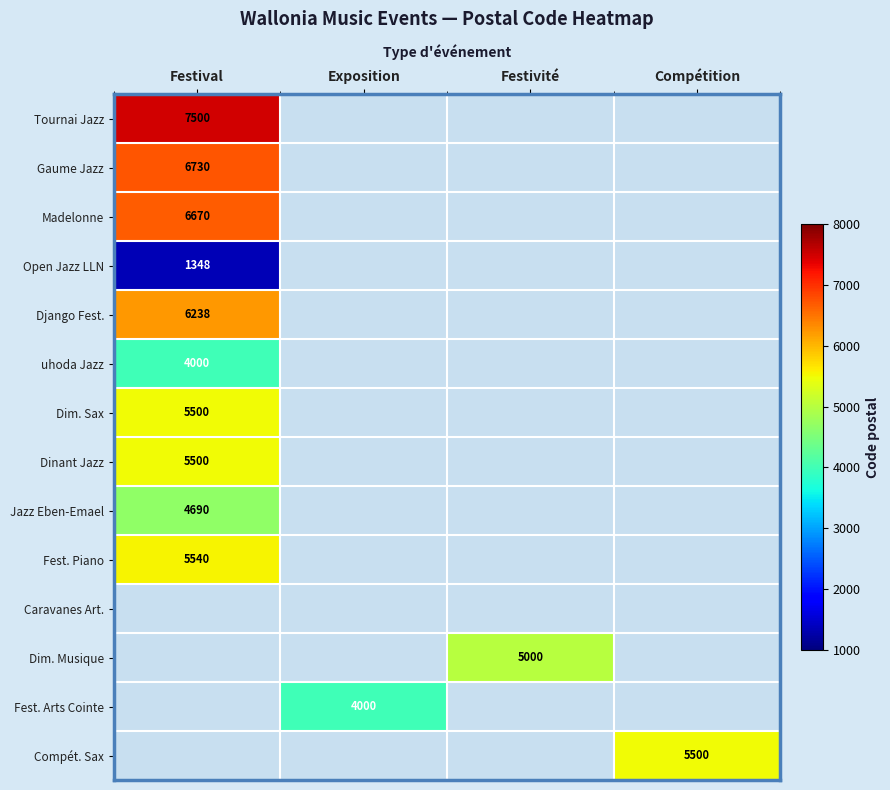

How many data points does each series have?

4